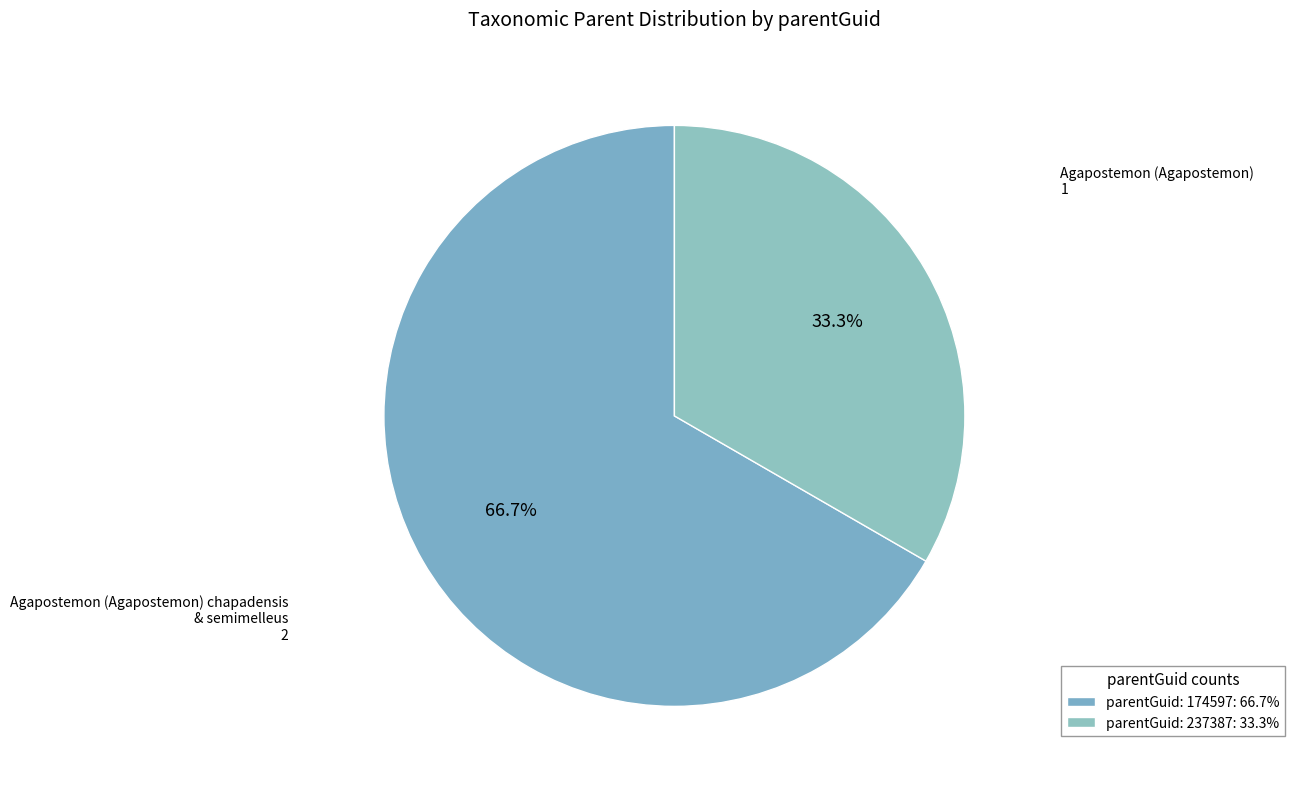

Is there a majority slice in this chart?

Yes